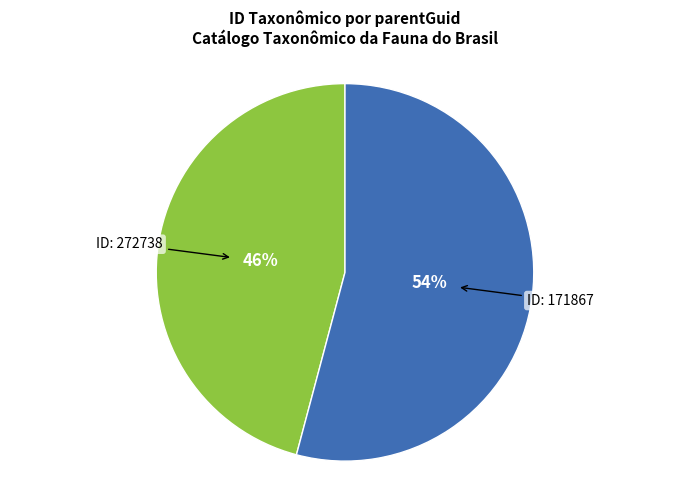

The ID: 171867 slice represents 54% of the pie. True or false?

True